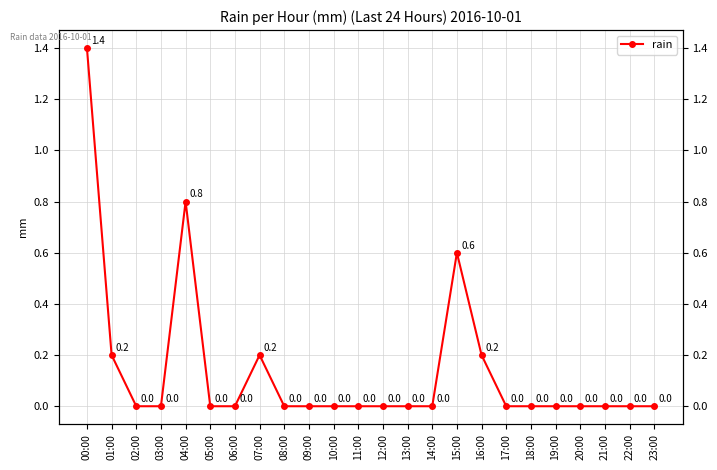

What position from the left is 17:00?

18